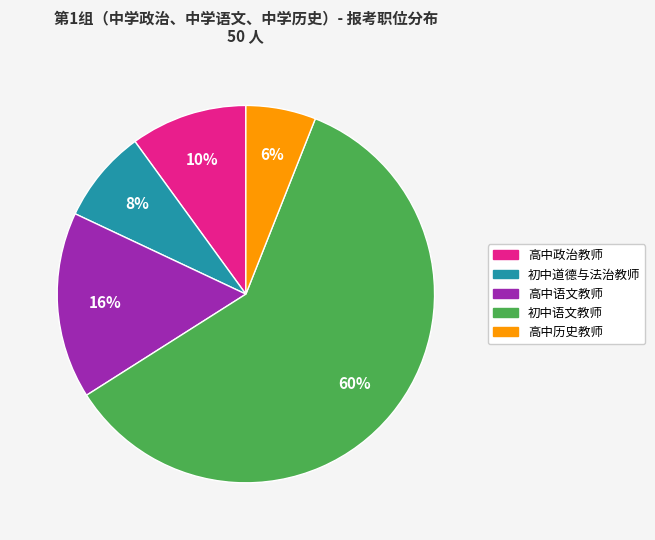

To the nearest percent, what is the difference between the 高中语文教师 and 初中道德与法治教师 slice percentages?

8%